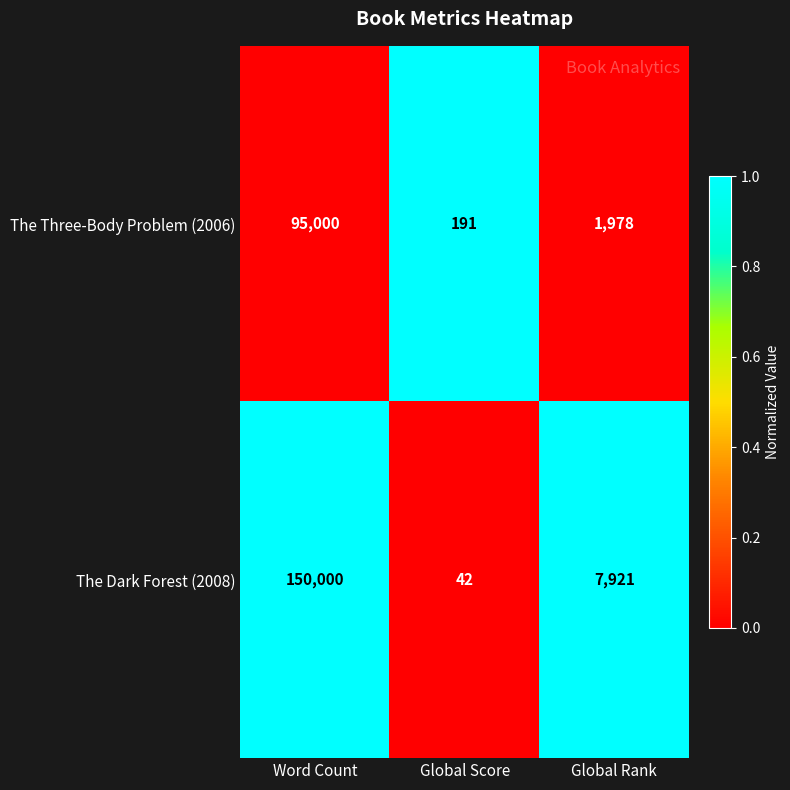

At which label is The Three-Body Problem (2006) closest to 47595?

Global Rank